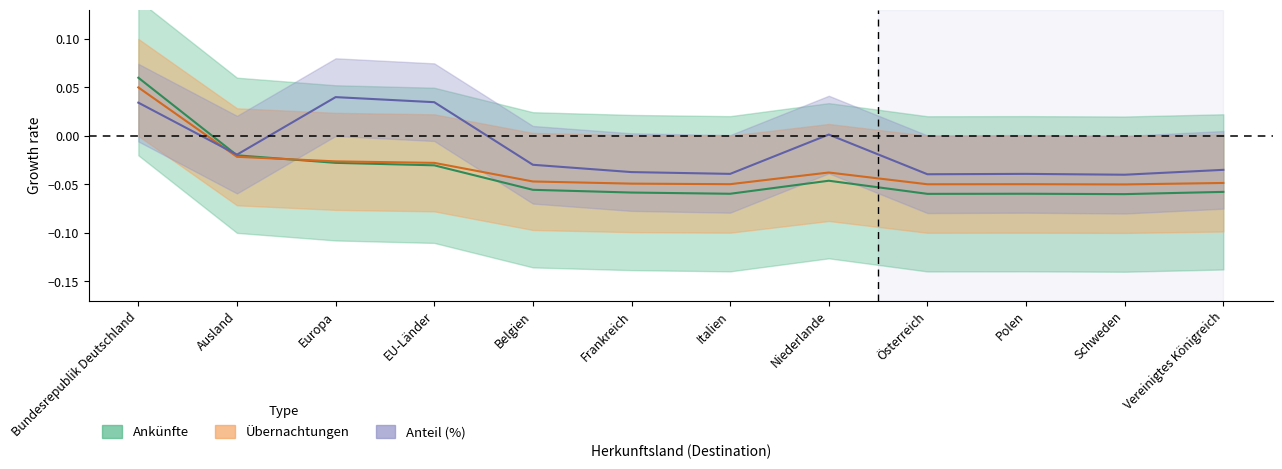

At which category does Übernachtungen reach its first local peak?

Niederlande